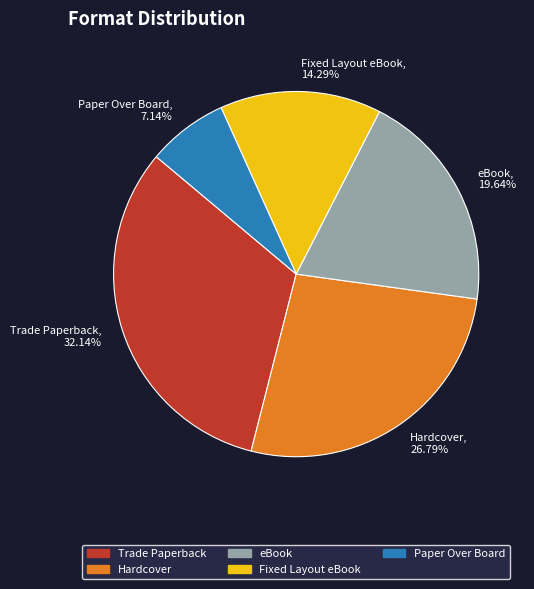

What percentage is NOT represented by Trade Paperback?

67.9%